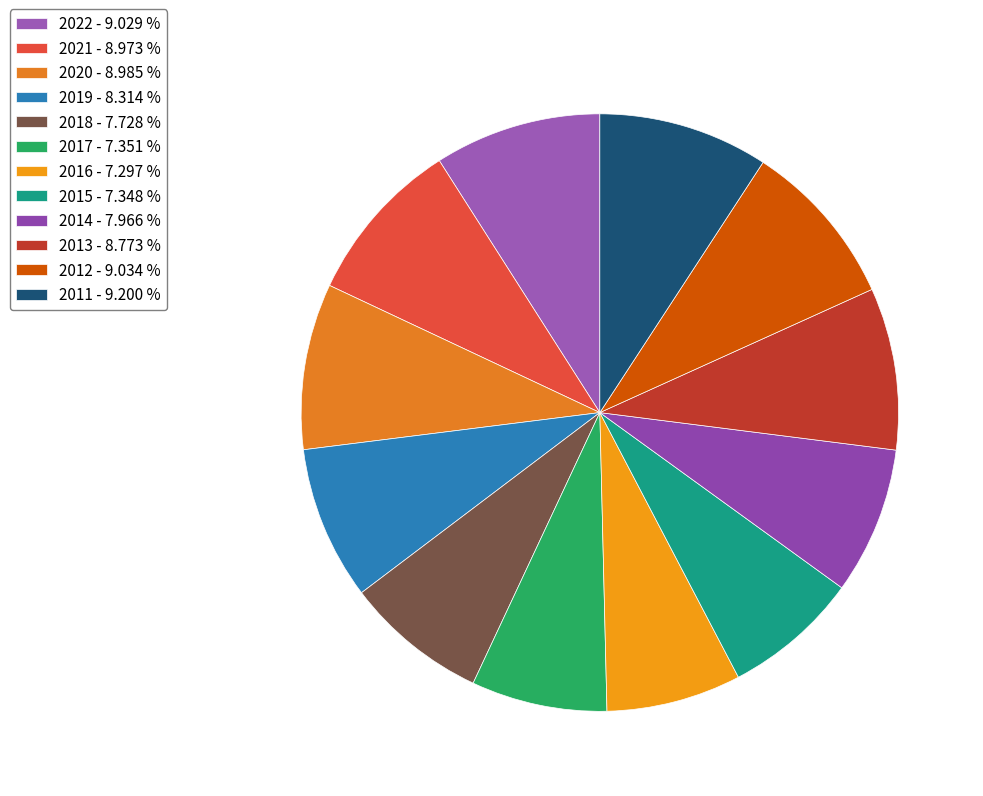

Count the number of slices in the pie.

12